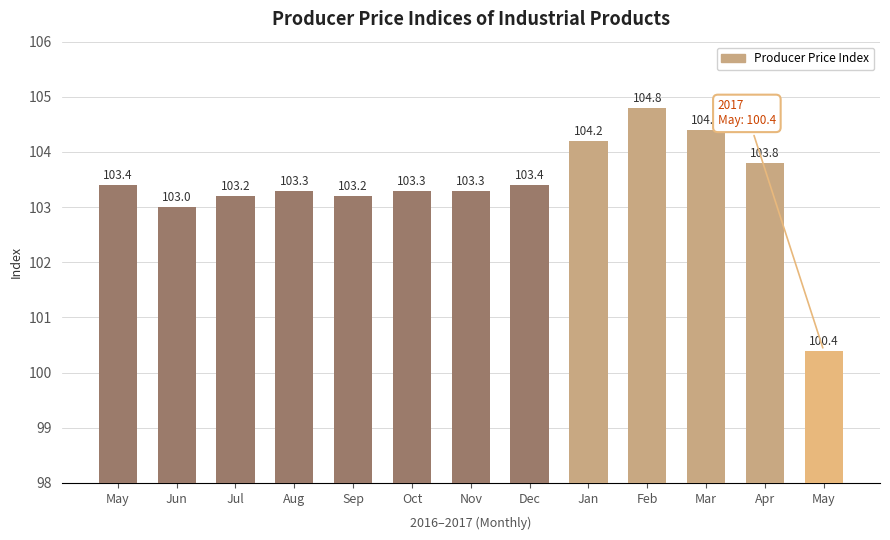

Where does the data first go above 103?

May